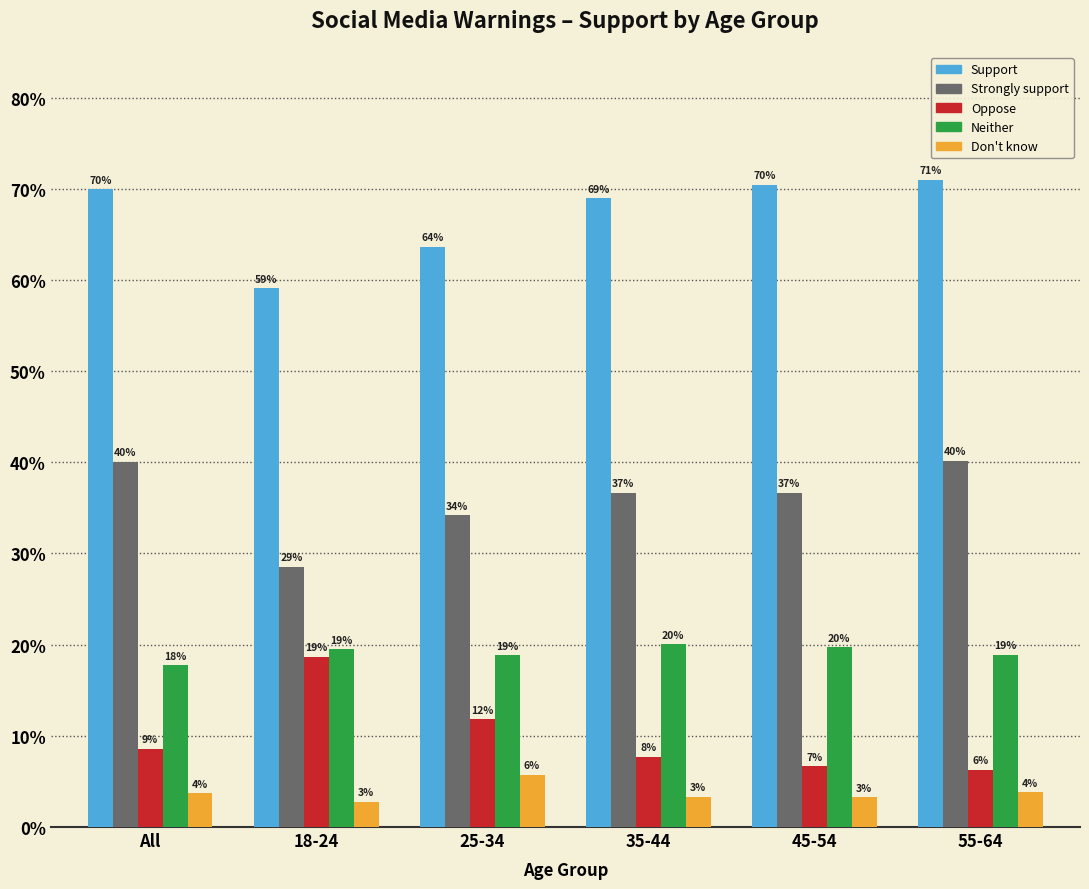

Rank the series by their maximum value, from lowest to highest.

Don't know, Oppose, Neither, Strongly support, Support